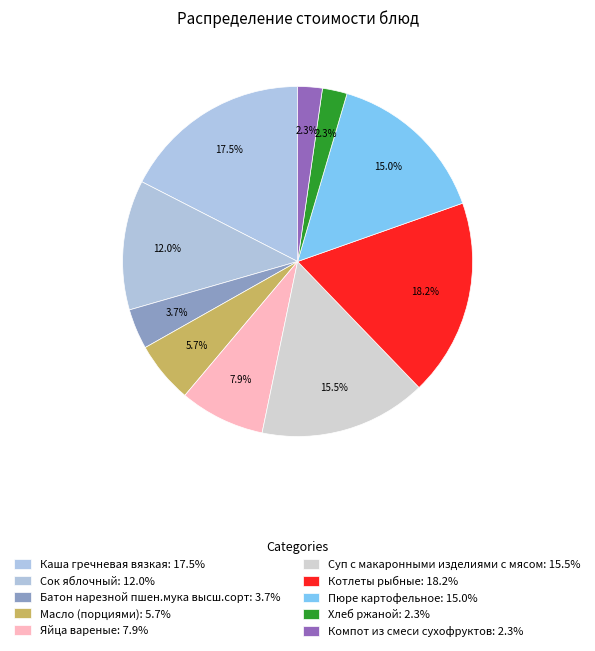

Is Компот из смеси сухофруктов the majority of the pie?

No